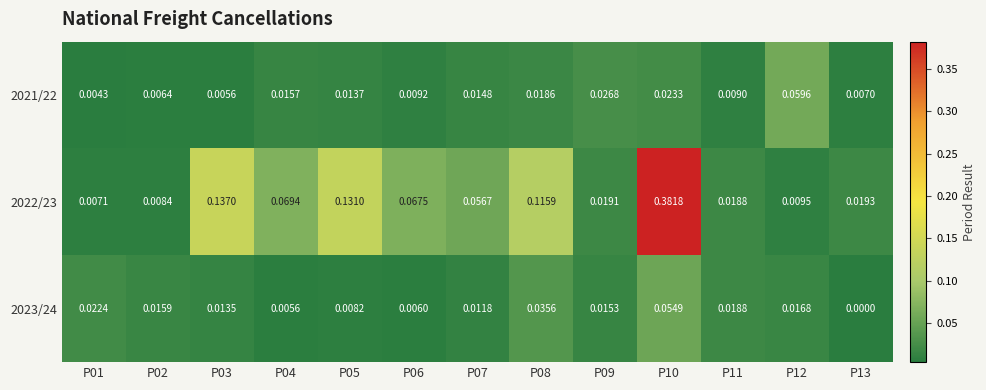

Is the value of 2022/23 at P06 greater than the value of 2021/22 at P04?

Yes